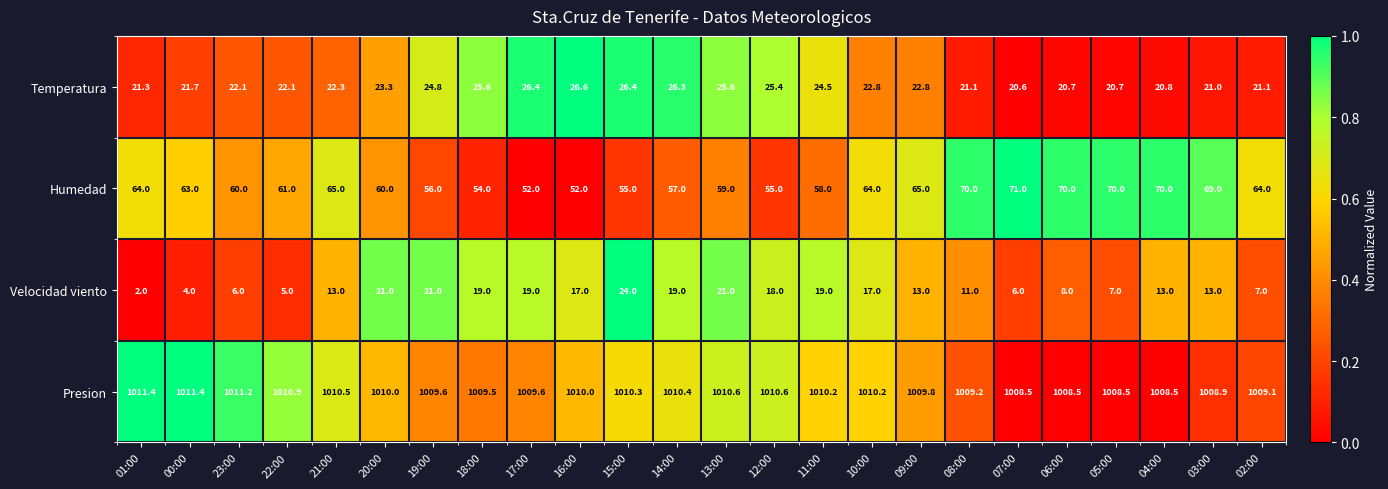

Between 13:00 and 03:00, which series saw the biggest shift?

Humedad